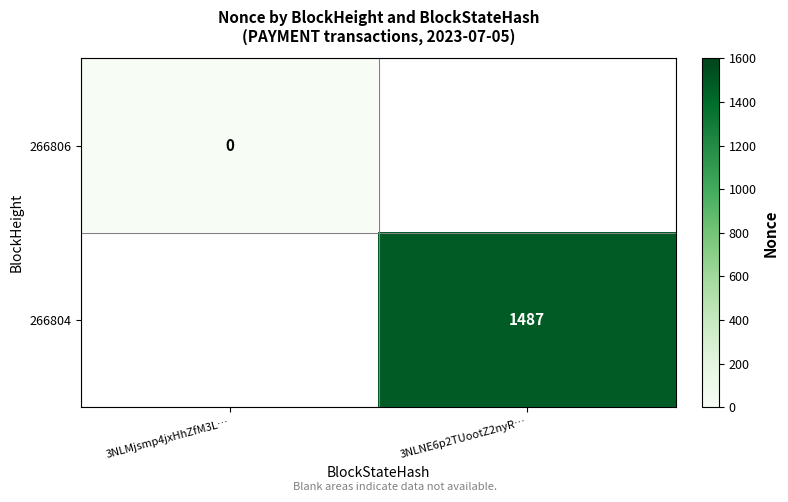

How many data points does each series have?

2